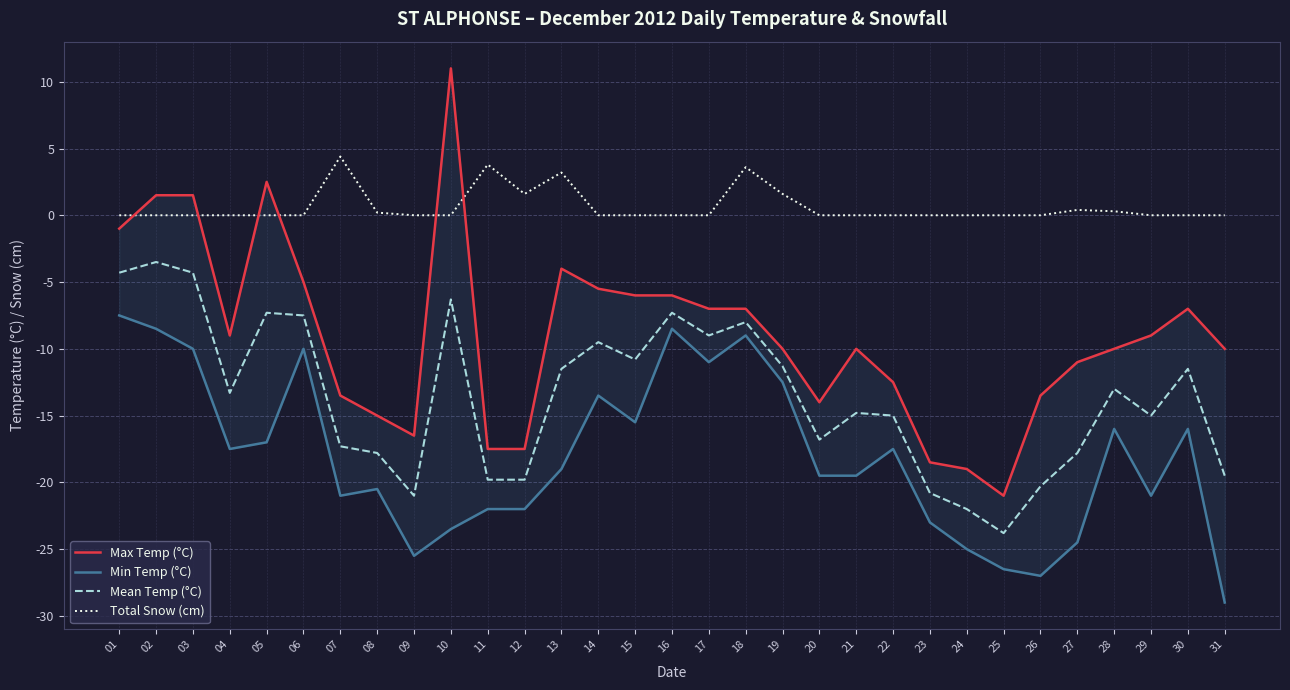

List the series in order of their peak value, highest first.

Max Temp (°C), Total Snow (cm), Mean Temp (°C), Min Temp (°C)